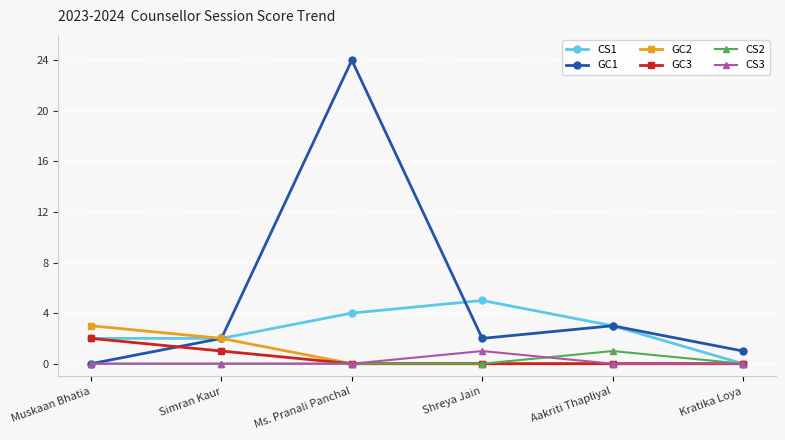

At which label does GC3 reach its peak?

Muskaan Bhatia